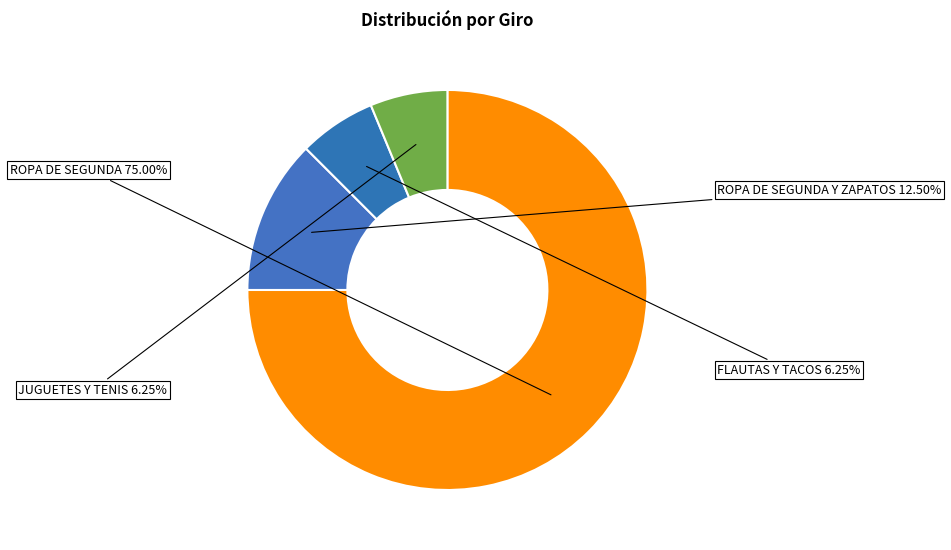

Which slice is the largest?

ROPA DE SEGUNDA